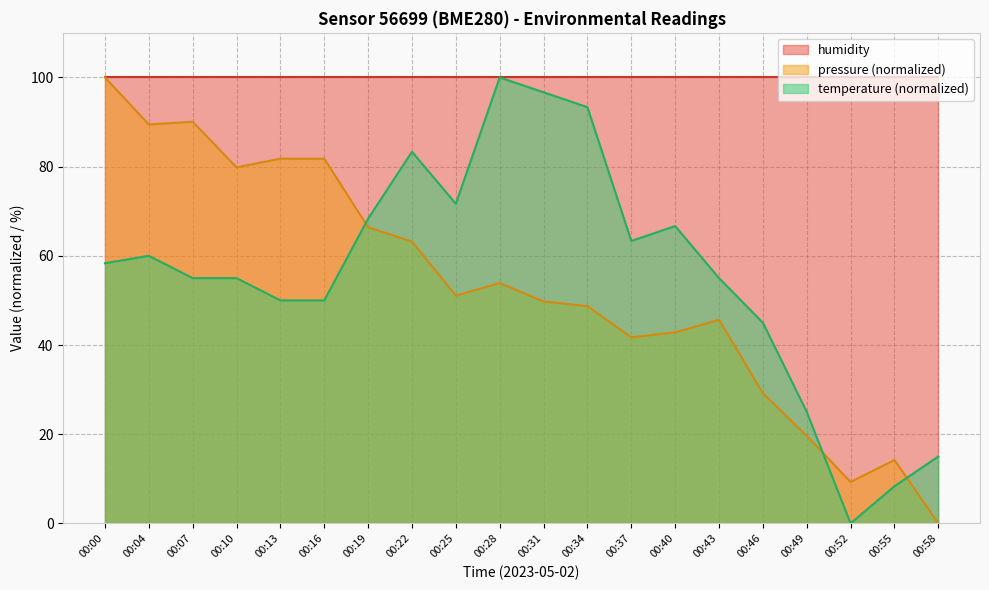

How many interior local valleys does the pressure series have?

5